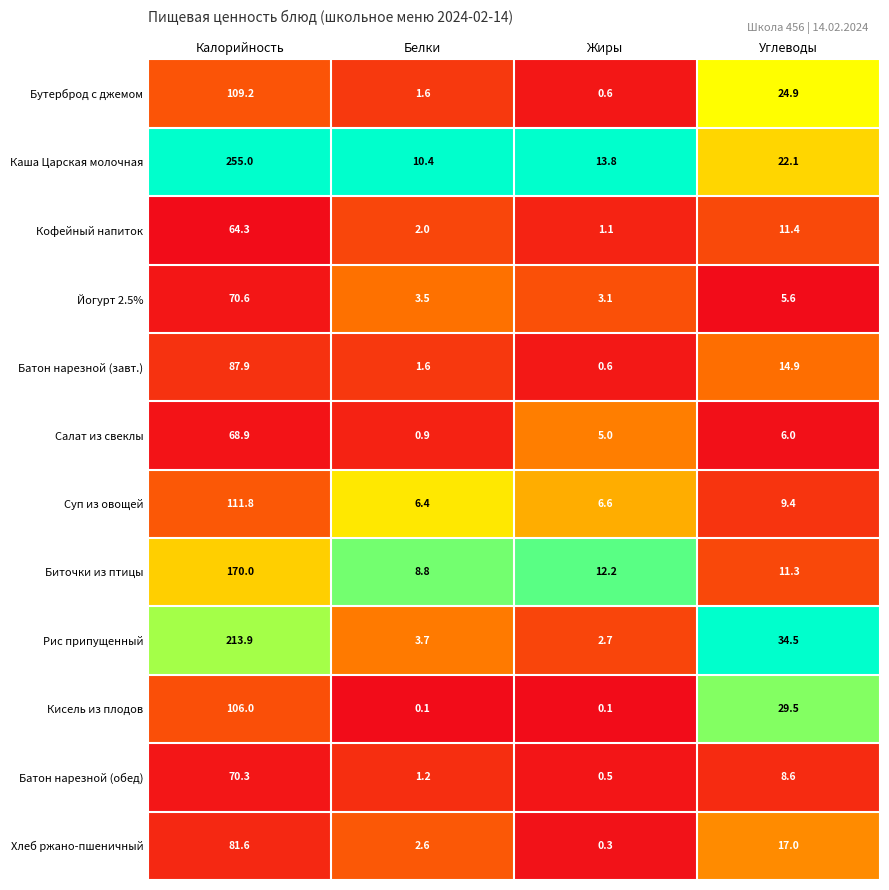

Which series has the largest range (max minus min)?

Каша Царская молочная